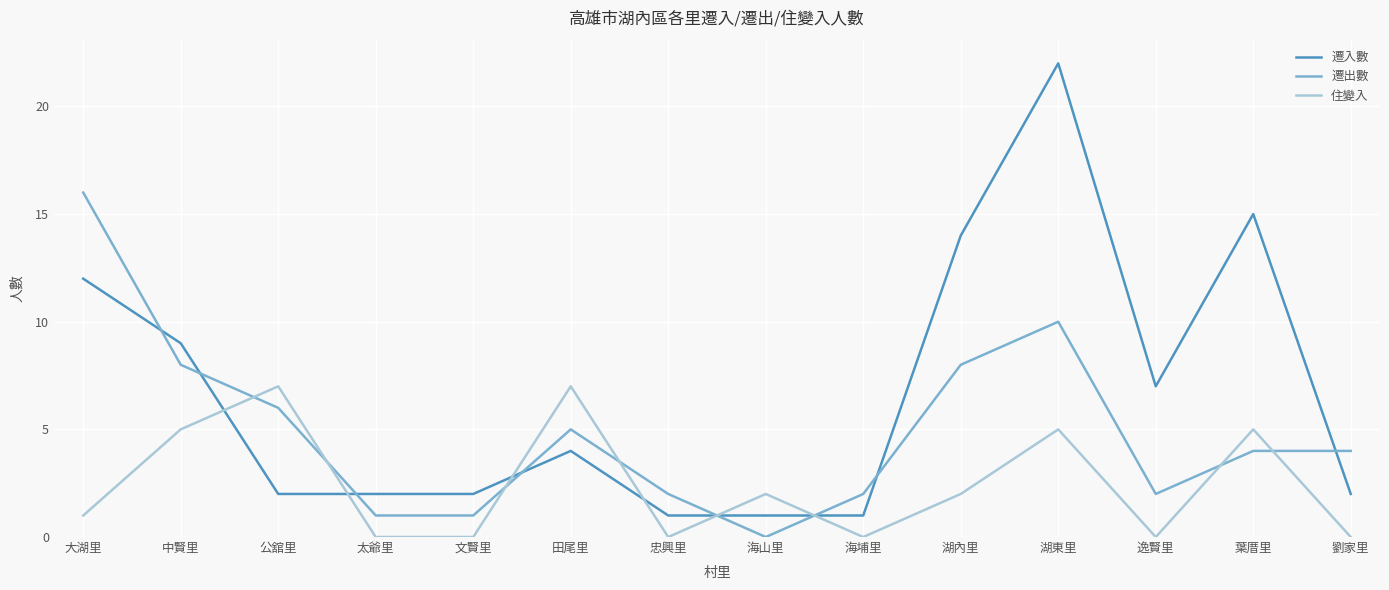

What position from the left is 文賢里?

5